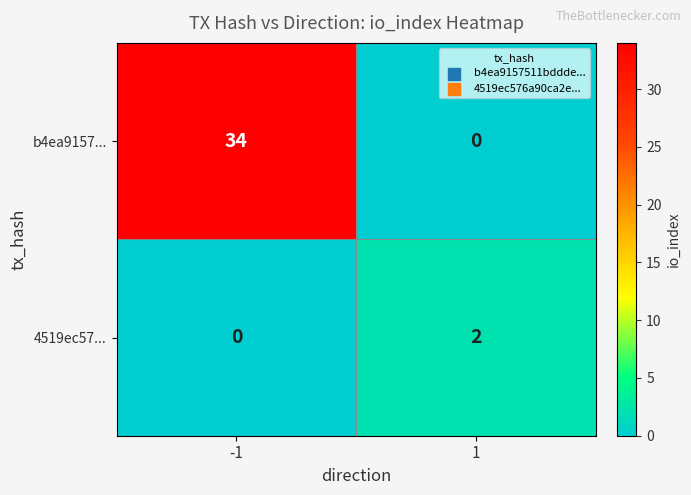

The value of 4519ec57... at -1 is 0. True or false?

True